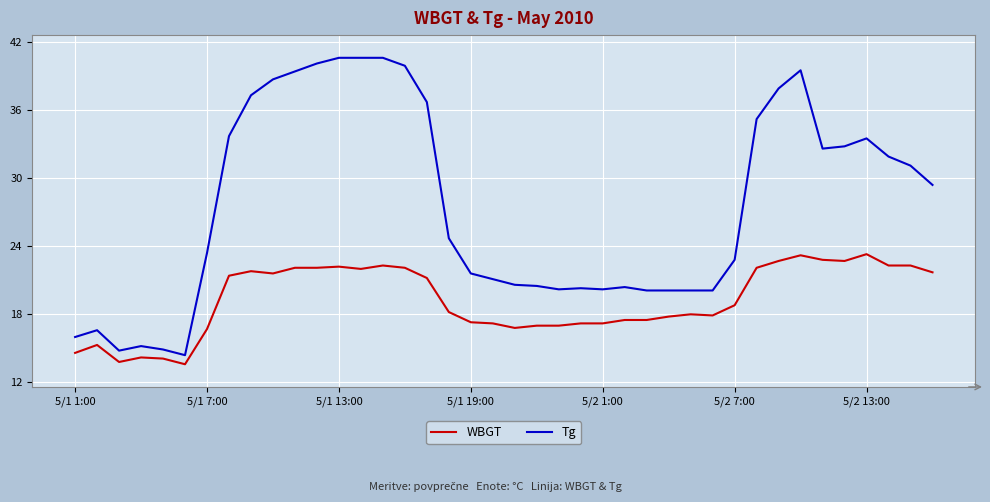

What is the lowest value of the Tg series?

14.4